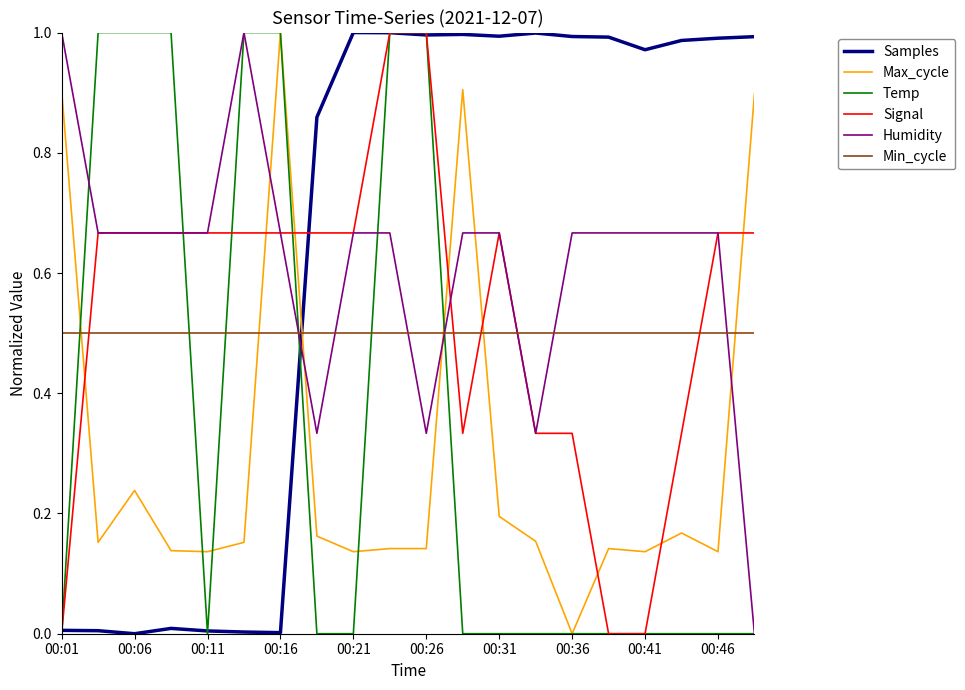

After their last crossing, which series has the higher values: Min_cycle or Samples?

Samples